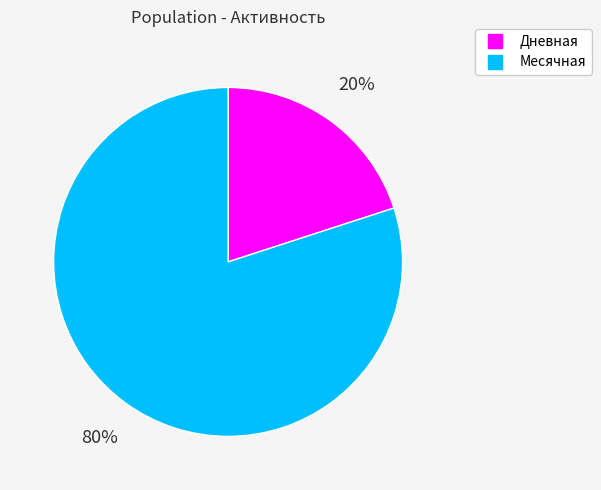

To the nearest percent, what portion does Дневная represent?

20%